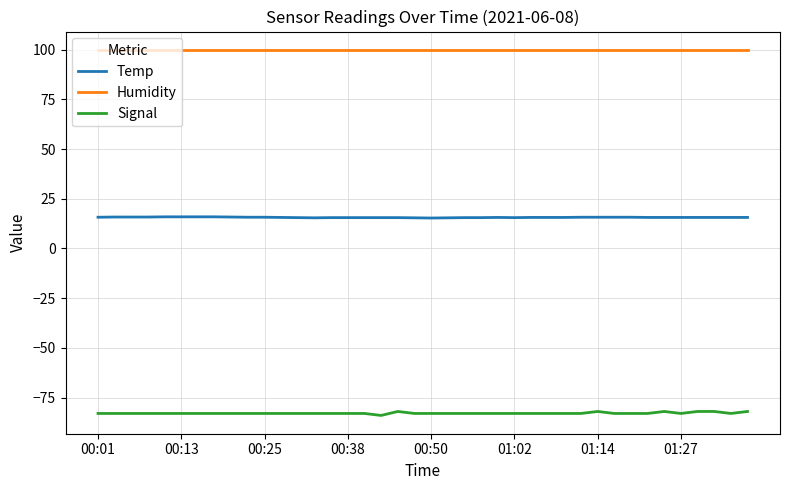

True or false: Humidity and Signal cross at least once.

False